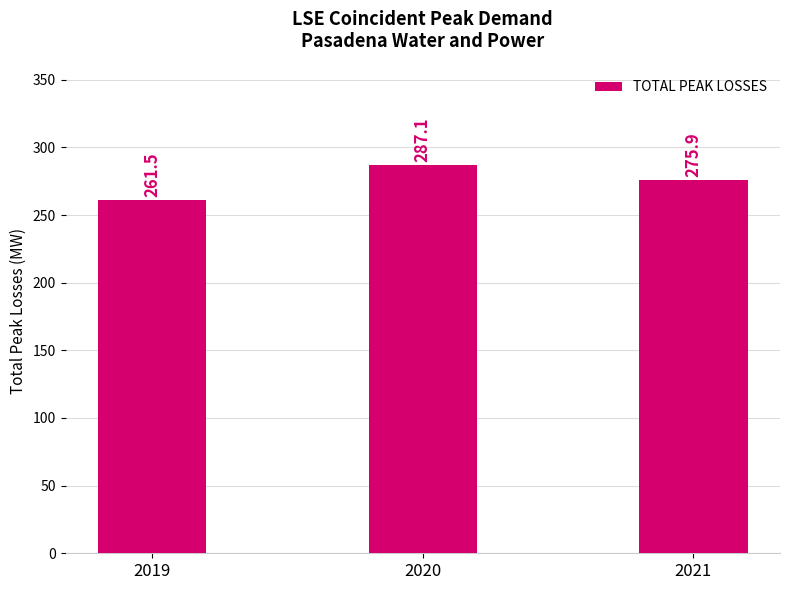

List the labels in order of value, smallest first.

2019, 2021, 2020